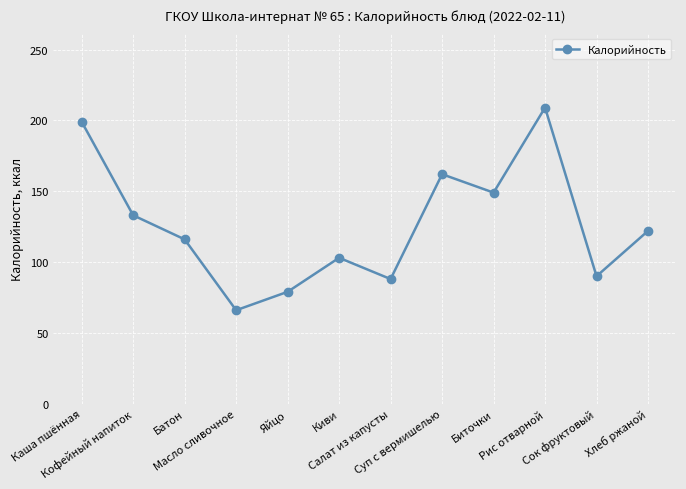

What is the difference between the maximum and minimum values?

143